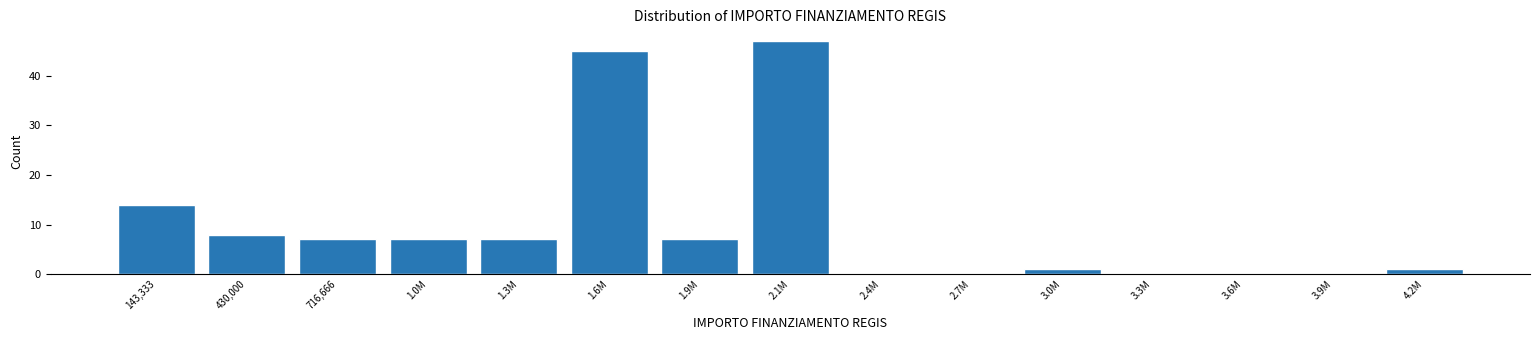

Reading left to right, transcribe all the data shown in this chart.

143,333=14	430,000=8	716,666=7	1.0M=7	1.3M=7	1.6M=45	1.9M=7	2.1M=47	2.4M=0	2.7M=0	3.0M=1	3.3M=0	3.6M=0	3.9M=0	4.2M=1